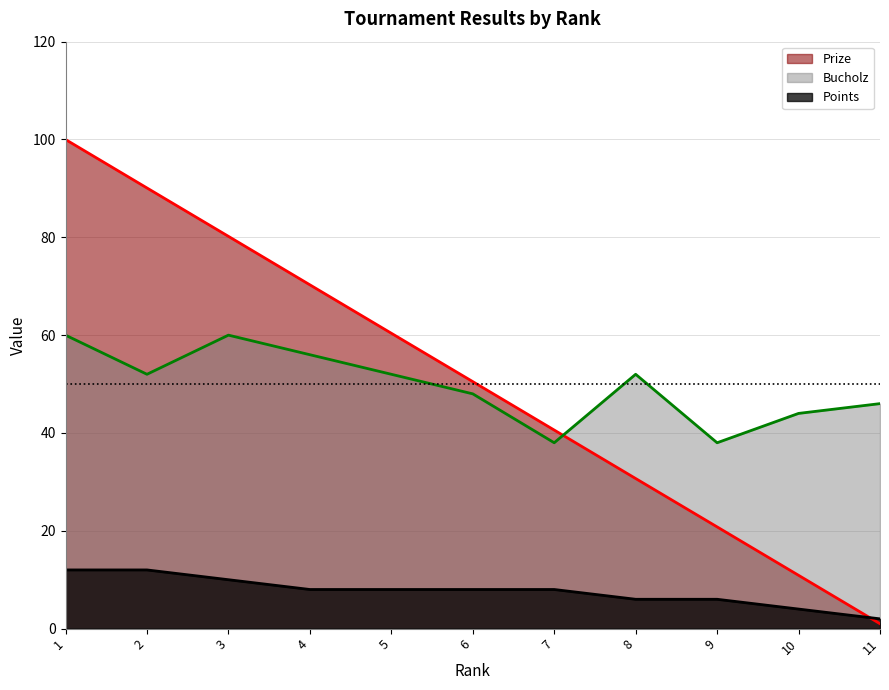

True or false: Points and Prize cross at least once.

True